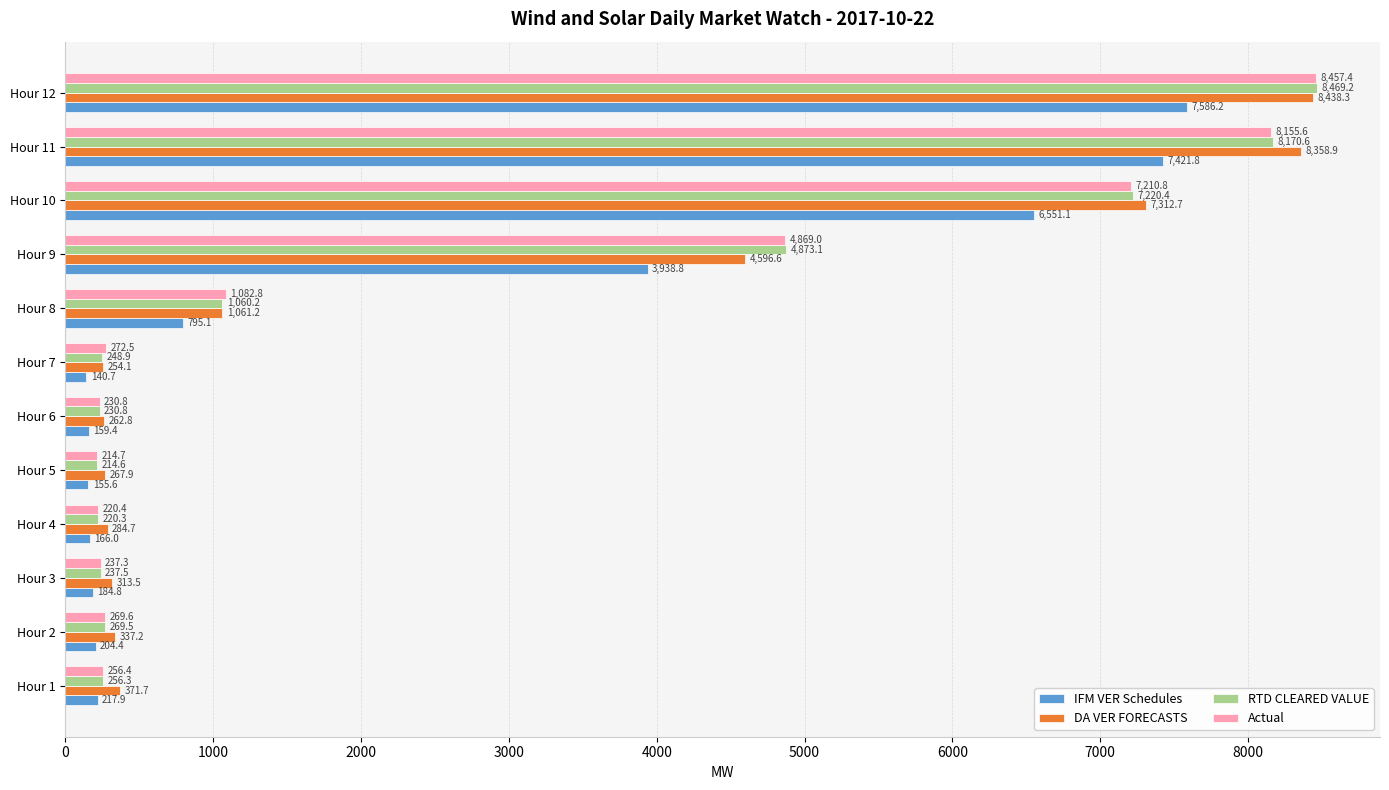

What is the sum of all RTD CLEARED VALUE values?

31471.4